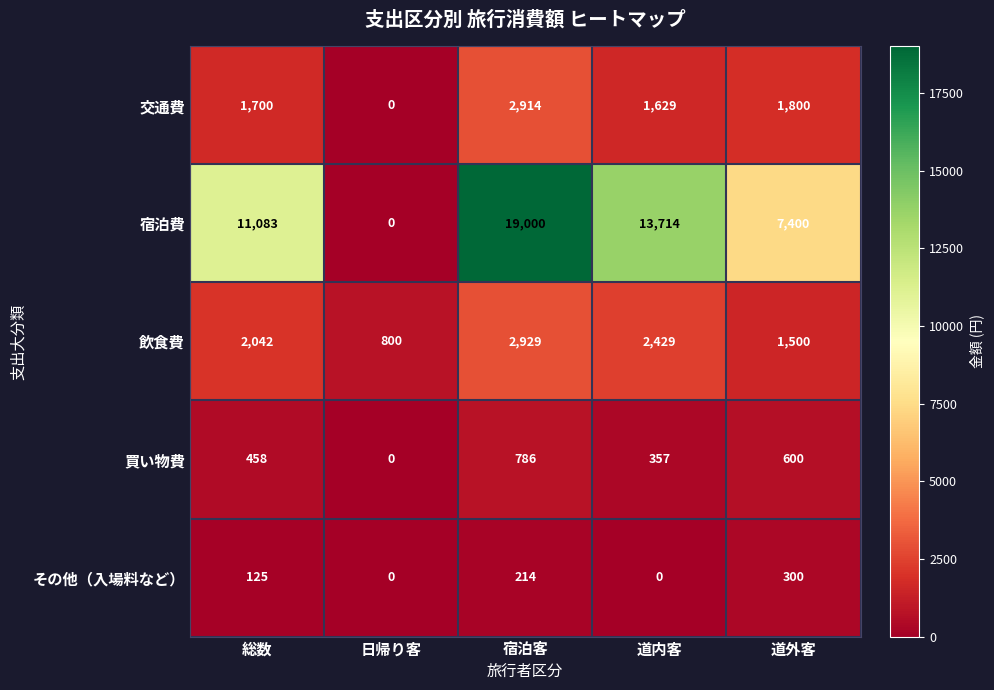

Between 道内客 and 道外客, which series saw the biggest shift?

宿泊費